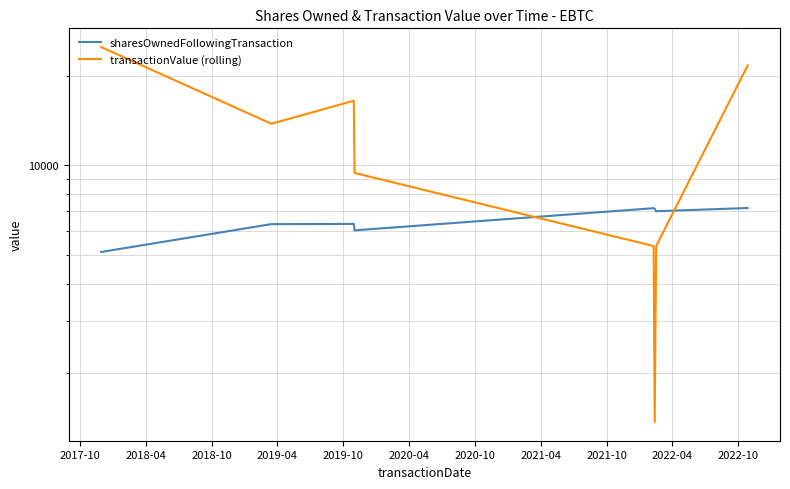

What is the difference between the second highest and minimum values in the sharesOwnedFollowingTransaction series?

2066